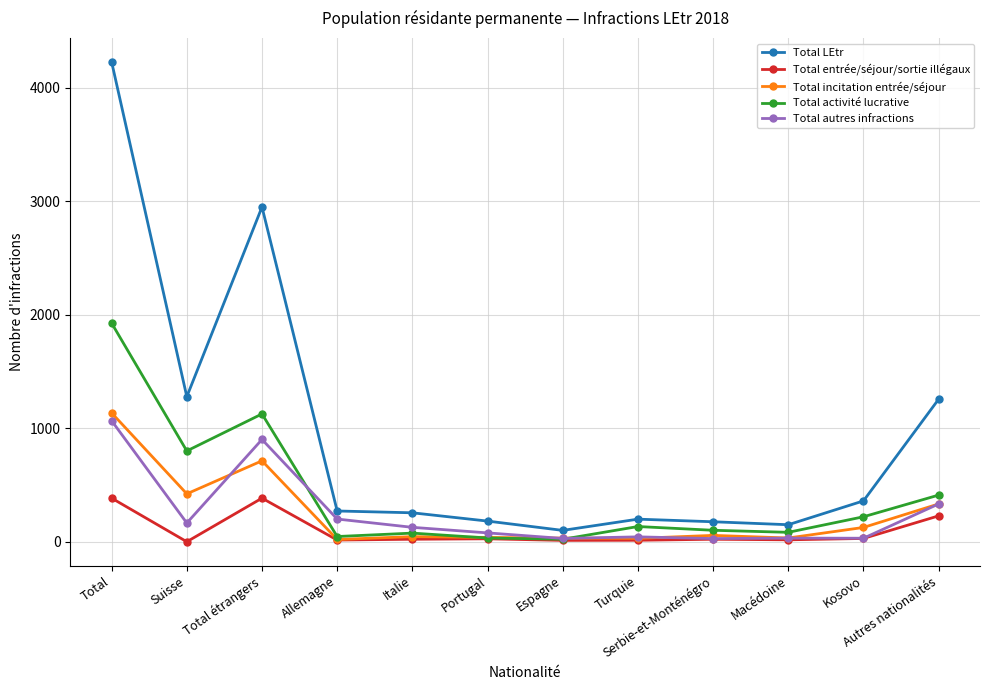

Which series has the largest total across all categories?

Total LEtr